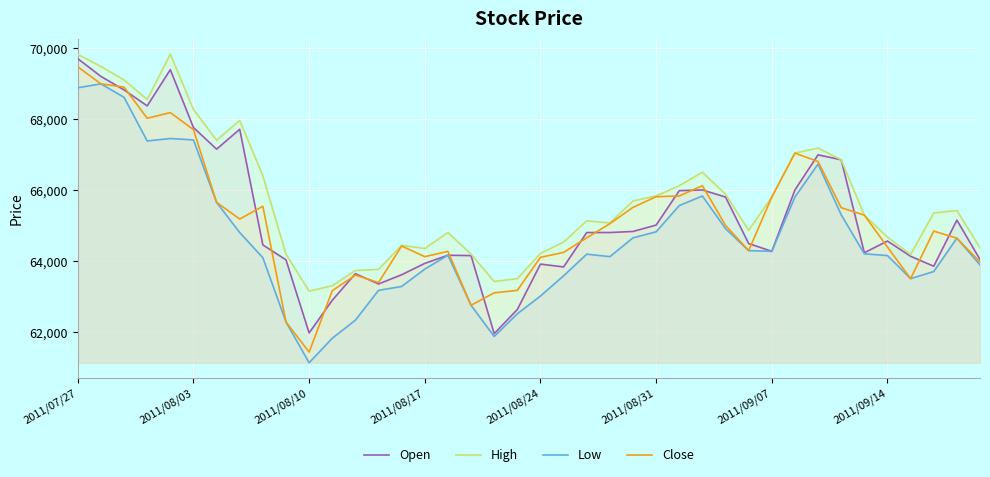

What is the maximum value shown in the chart?

69830